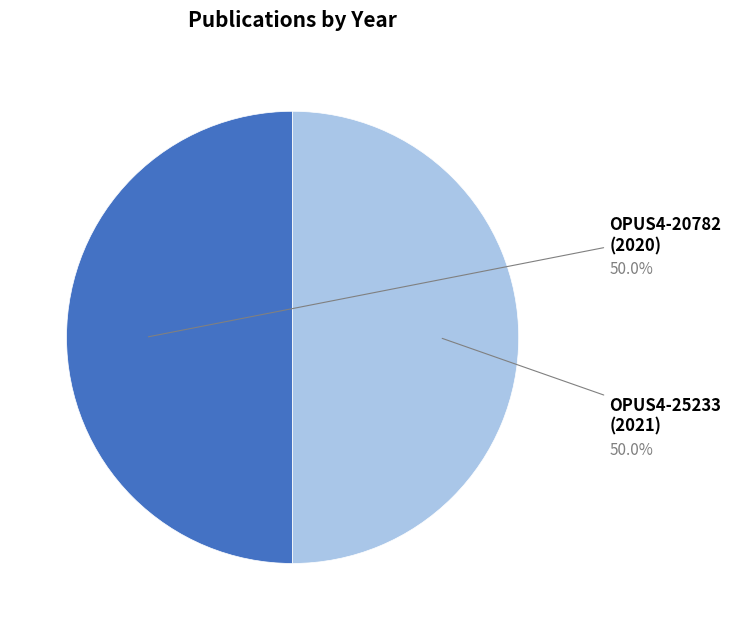

Which slice is the largest?

OPUS4-25233 (2021)